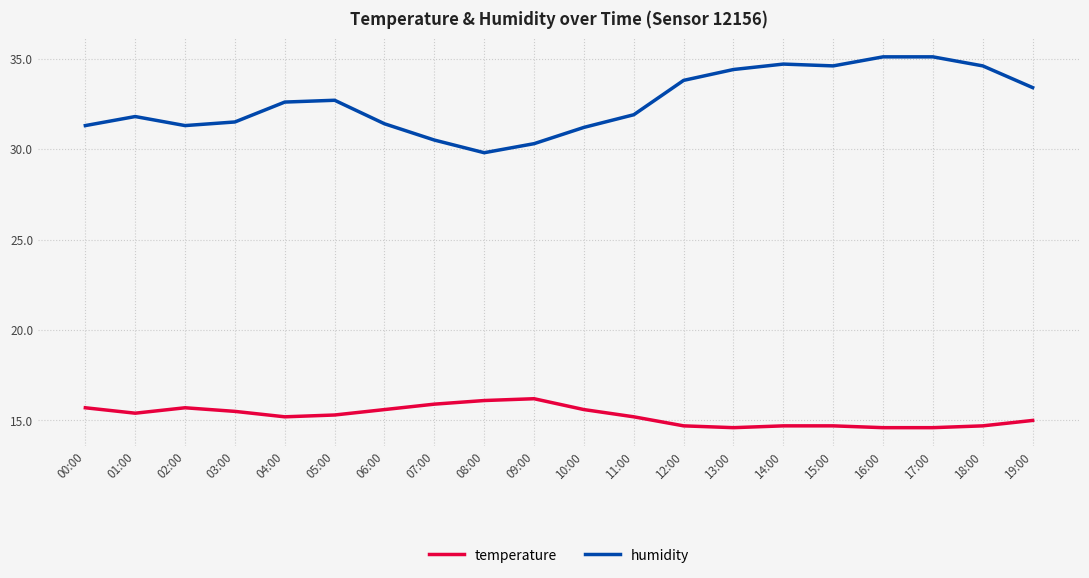

Which series has the largest total across all categories?

humidity